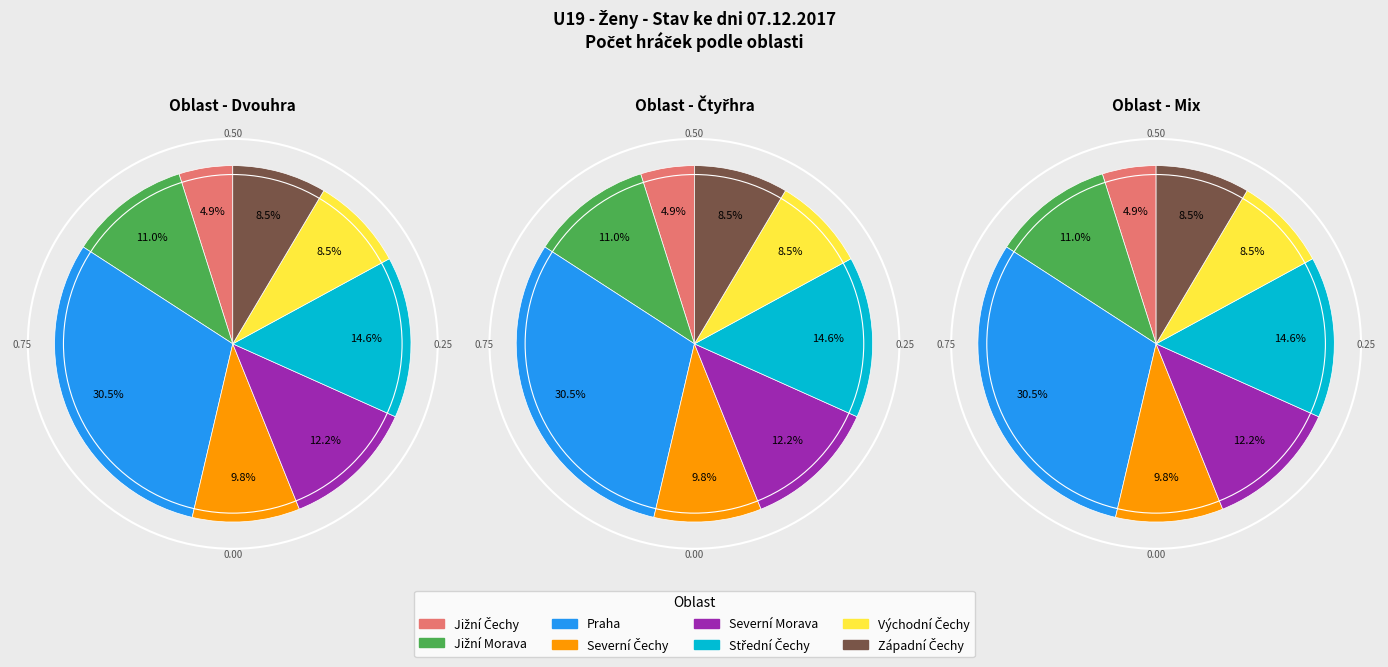

What is the change in value from Jižní Čechy to Jižní Morava?

+5